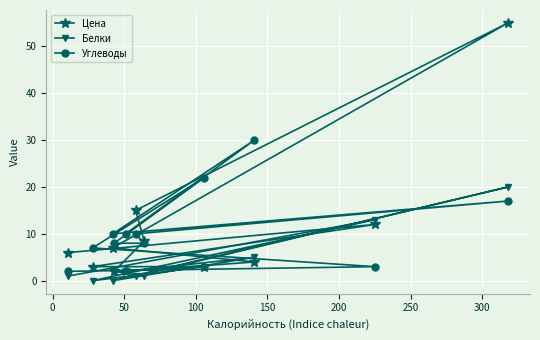

Which series has the largest total across all categories?

Углеводы